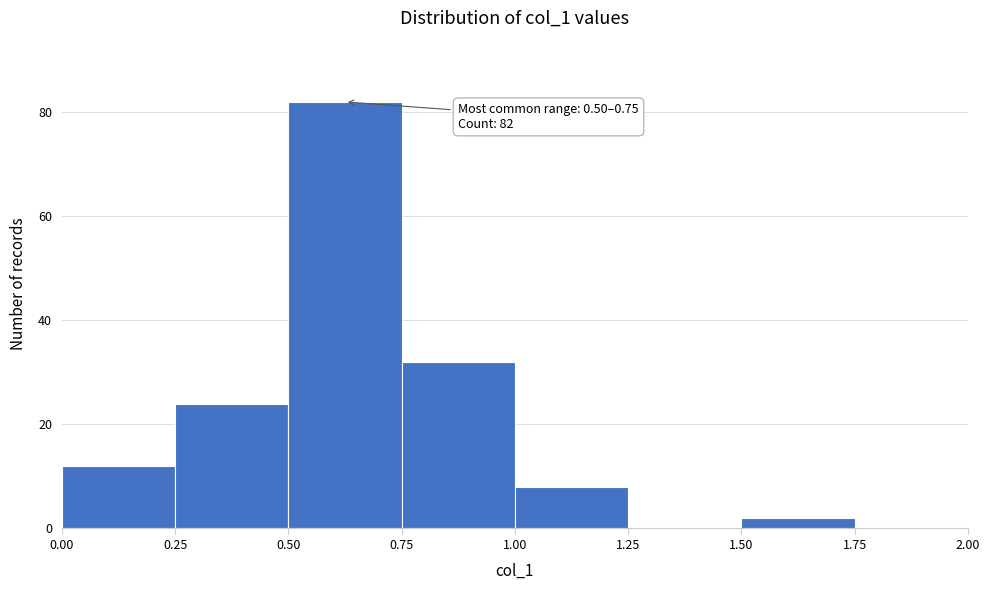

Which range on the x-axis has the tallest bar?

0.50 to 0.75